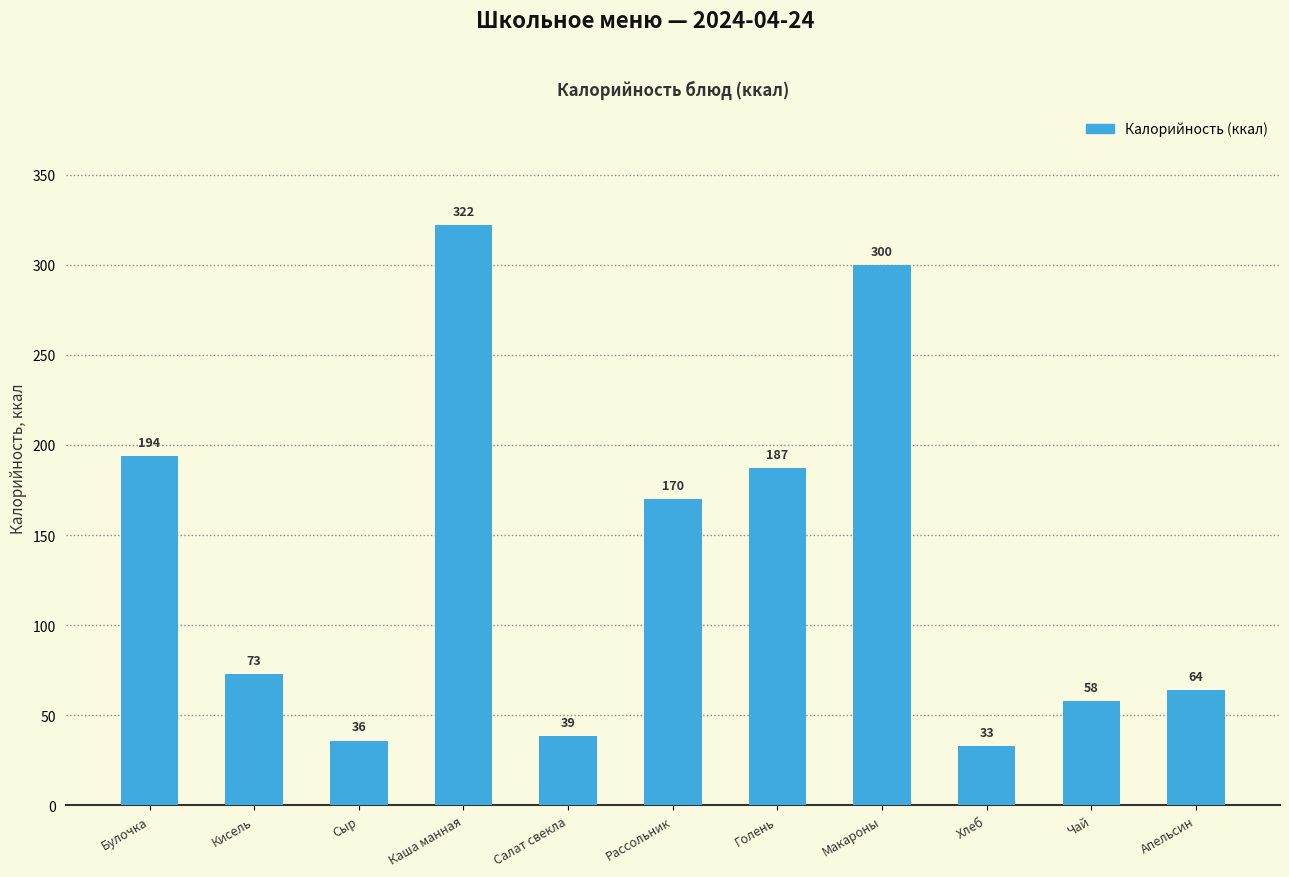

Between Салат свекла and Каша манная, which is larger?

Каша манная